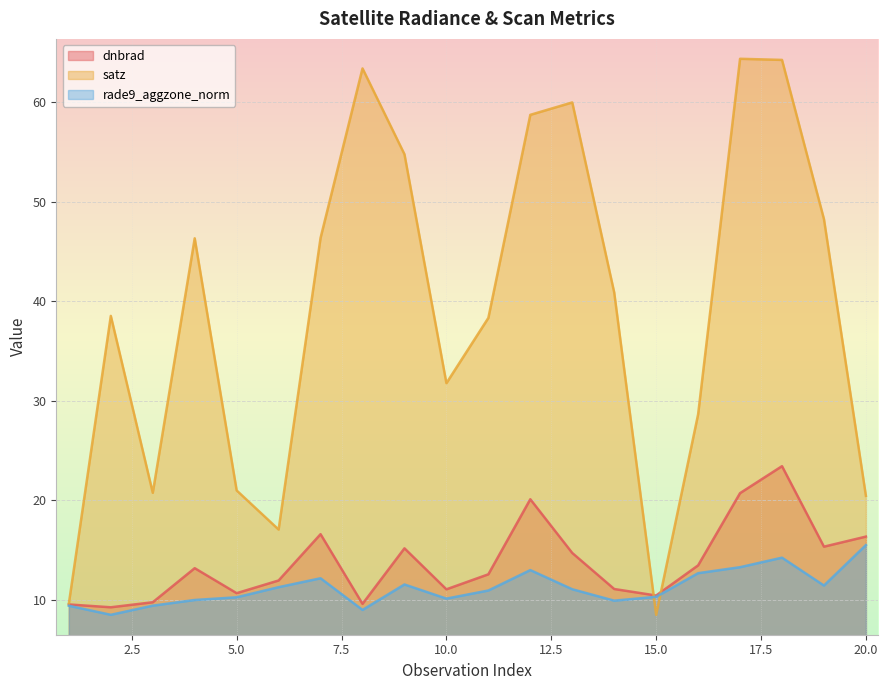

Reading left to right, transcribe all the data shown in this chart.

dnbrad: 1=9.5	2=9.3	3=9.8	4=13.2	5=10.7	6=11.9	7=16.6	8=9.6	9=15.2	10=11.1	11=12.6	12=20.1	13=14.7	14=11.1	15=10.4	16=13.5	17=20.7	18=23.4	19=15.3	20=16.4
satz: 1=9.6	2=38.5	3=20.8	4=46.3	5=21.0	6=17.1	7=46.4	8=63.4	9=54.8	10=31.8	11=38.3	12=58.8	13=60.0	14=40.9	15=8.5	16=28.6	17=64.4	18=64.3	19=48.3	20=20.5
rade9_aggzone_norm: 1=9.4	2=8.5	3=9.4	4=10.0	5=10.3	6=11.3	7=12.2	8=9.0	9=11.5	10=10.1	11=10.9	12=13.0	13=11.1	14=9.9	15=10.3	16=12.7	17=13.3	18=14.2	19=11.4	20=15.5